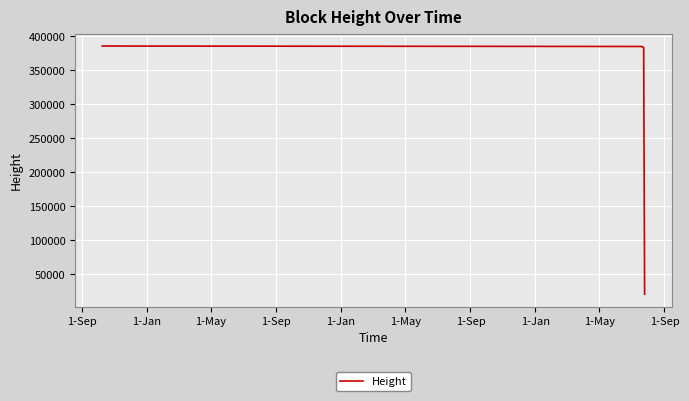

What is the minimum value shown in the chart?

20947